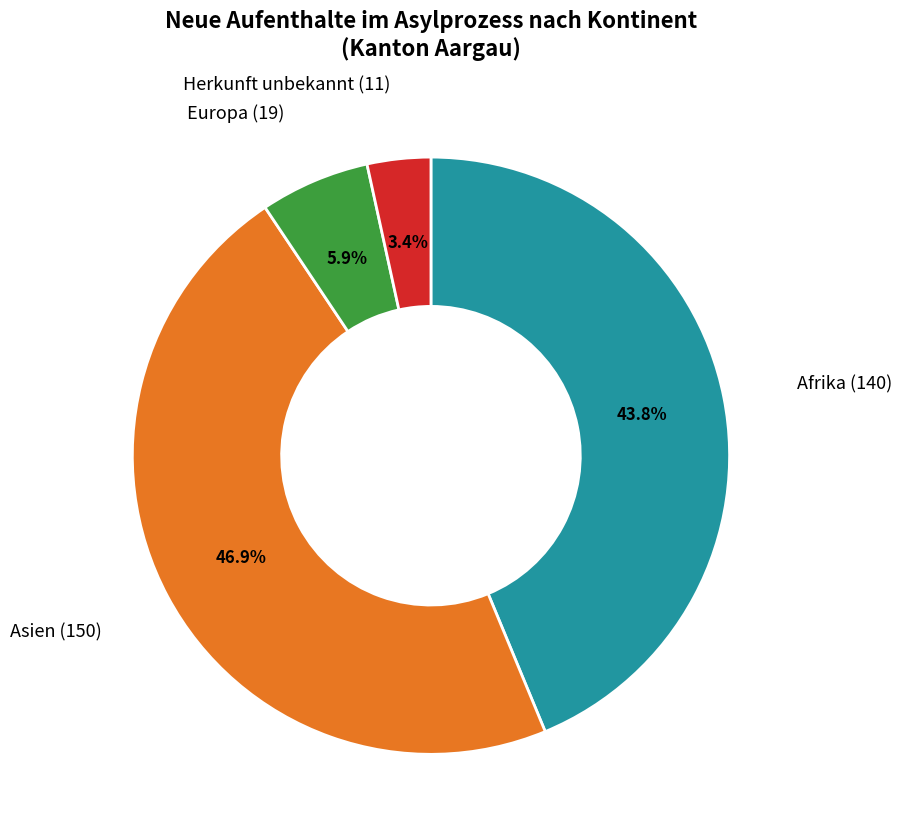

Count the number of slices in the pie.

4